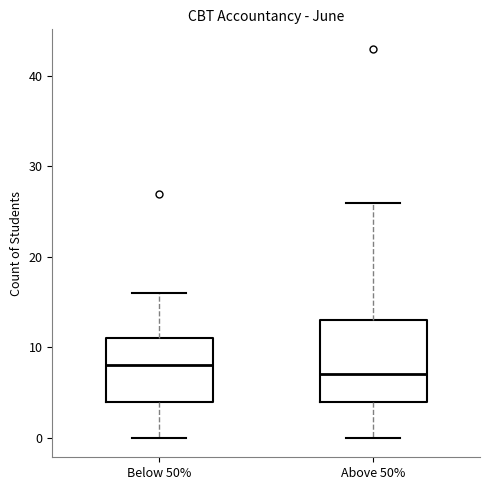

Reading left to right, transcribe this box plot: for each box, give where its median line is, the range the box spans, and where its two whiskers end, as read against the y-axis. The values are not printed on the chart, so give them approximately, as read against the axis.

Below 50%: median 8, box 4 to 11, whiskers 0 to 16
Above 50%: median 7, box 4 to 13, whiskers 0 to 26